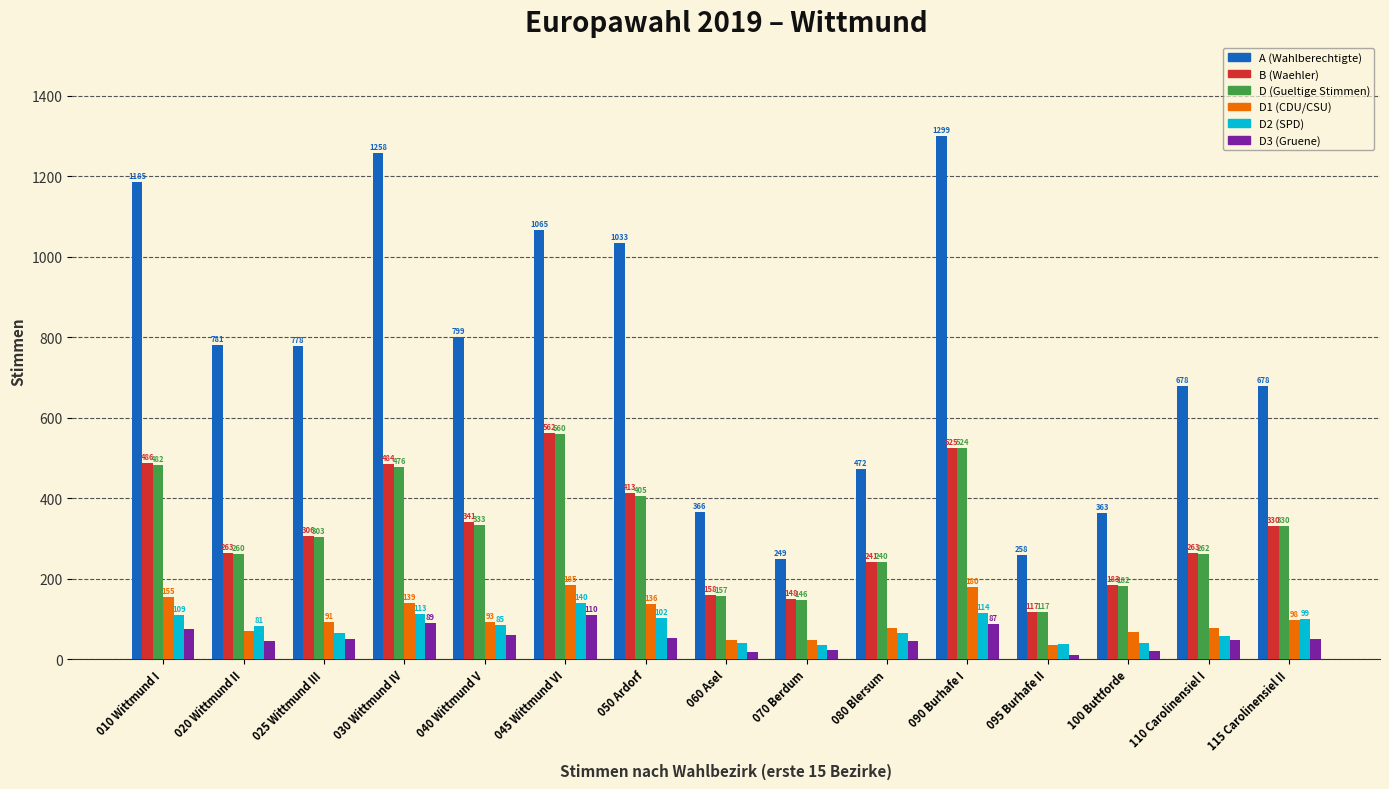

At which category does the chart reach its peak across all series?

090 Burhafe I